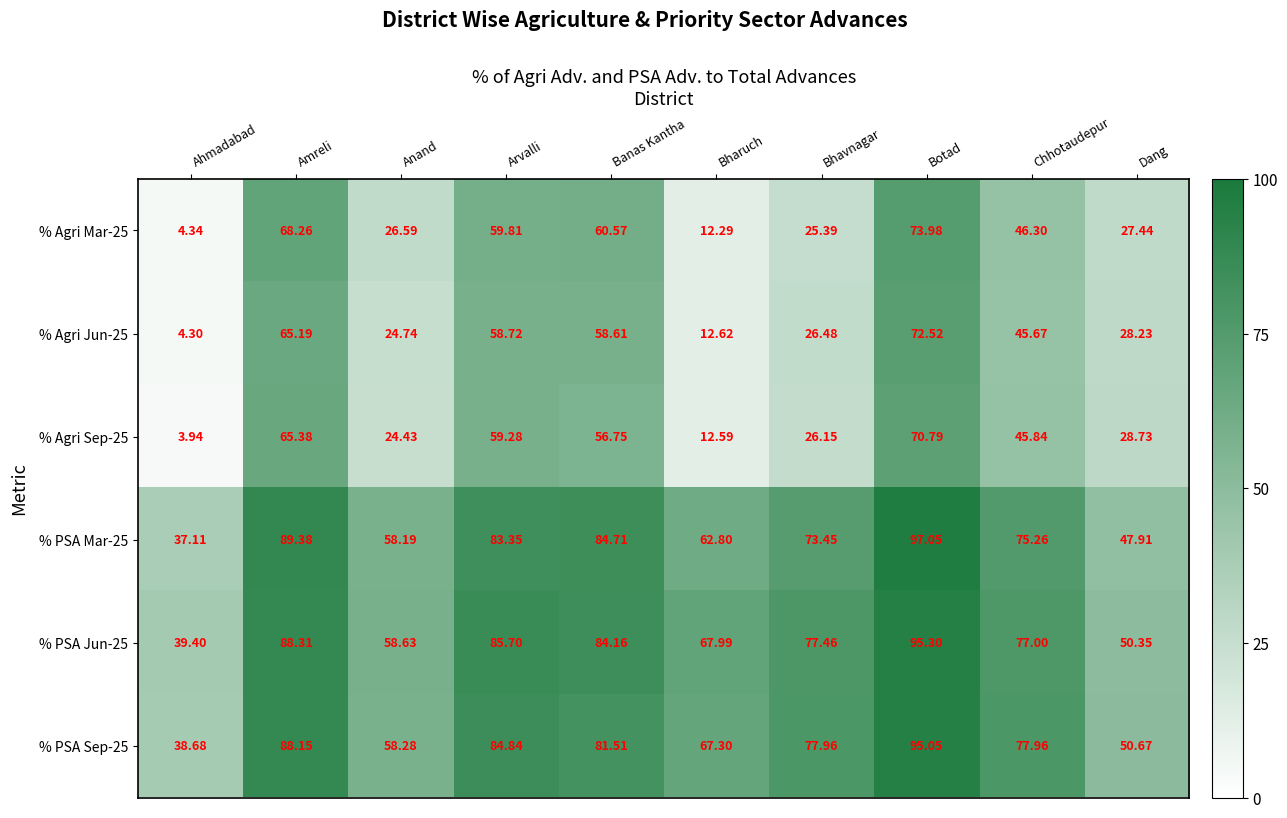

Which series has the largest total across all categories?

% PSA Jun-25